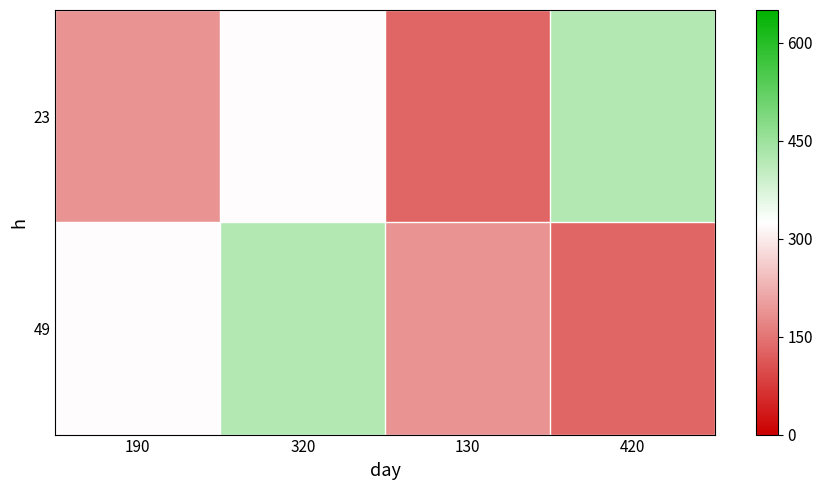

What is the difference between the highest and lowest values at 320?

100